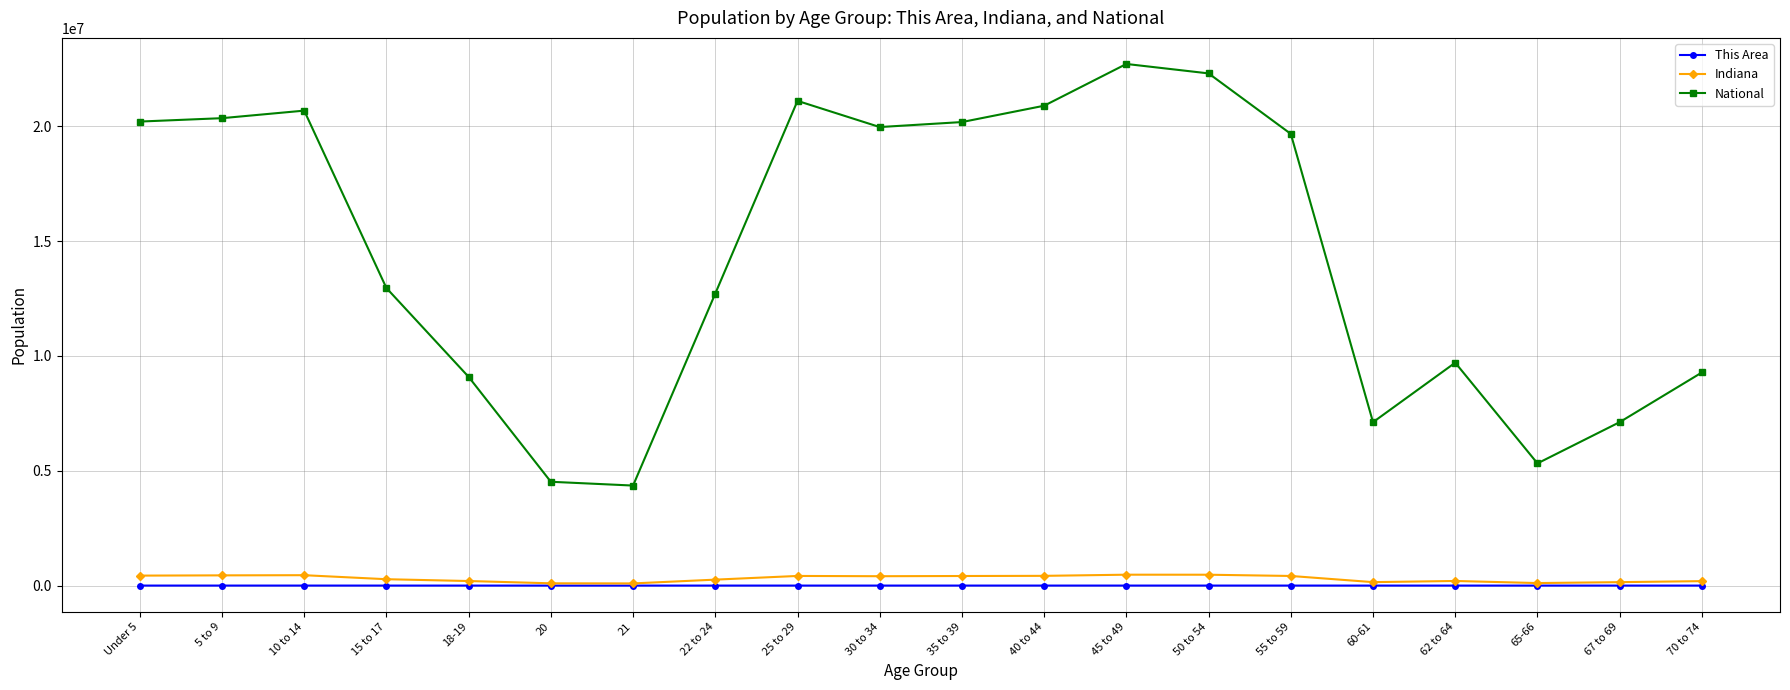

What is the sum of all This Area values?

4126